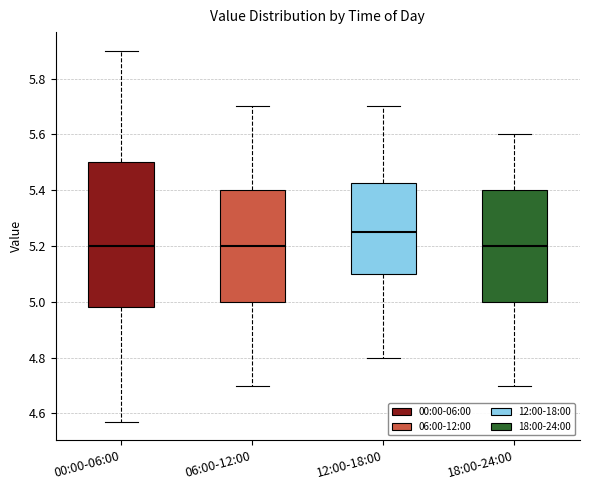

Which box is the tallest, from its lower edge to its upper edge?

00:00-06:00